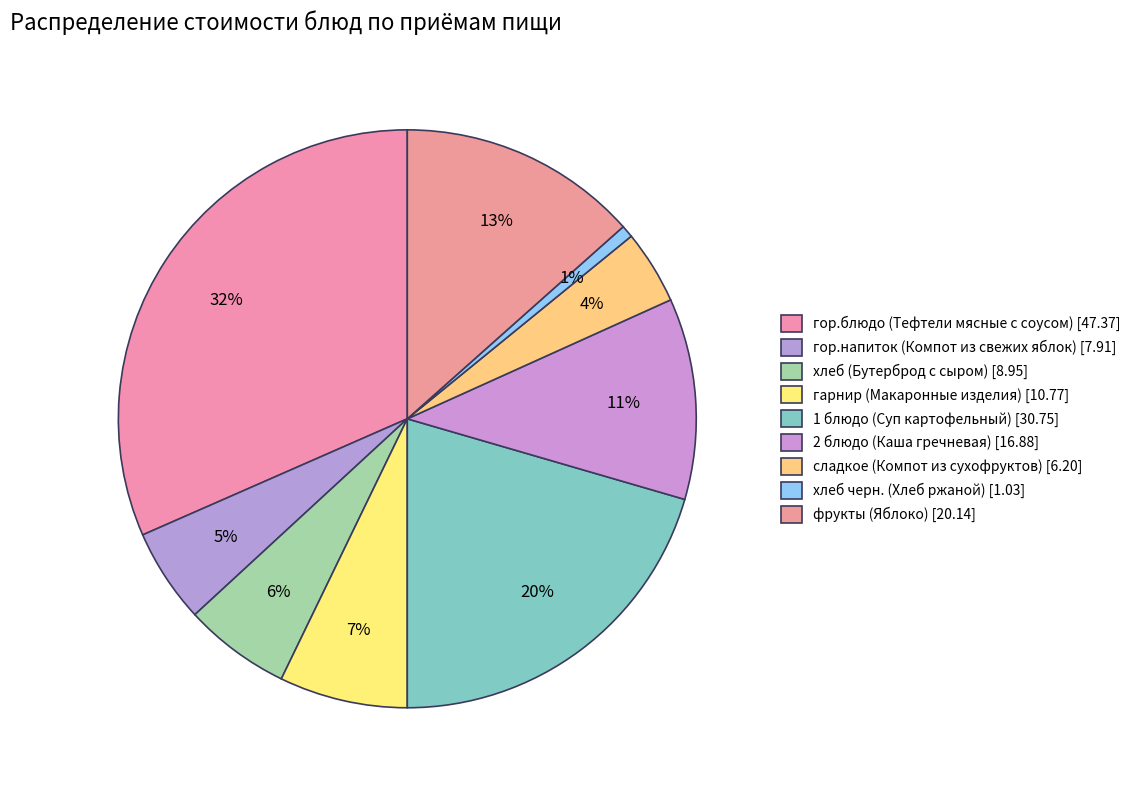

Count the number of slices in the pie.

9